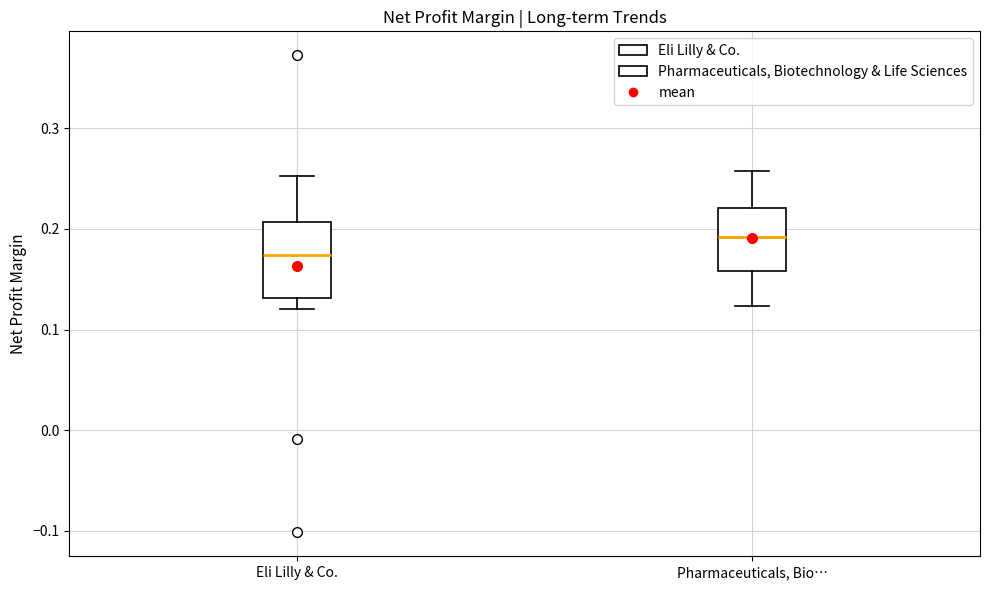

Reading left to right, read every box against the y-axis: the position of its median line, the range the box covers, and the ends of its whiskers. The values are not printed on the chart, so give them approximately, as read against the axis.

Eli Lilly & Co.: median 0.17, box 0.13 to 0.21, whiskers 0.12 to 0.25
Pharmaceuticals, Bio…: median 0.19, box 0.16 to 0.22, whiskers 0.12 to 0.26